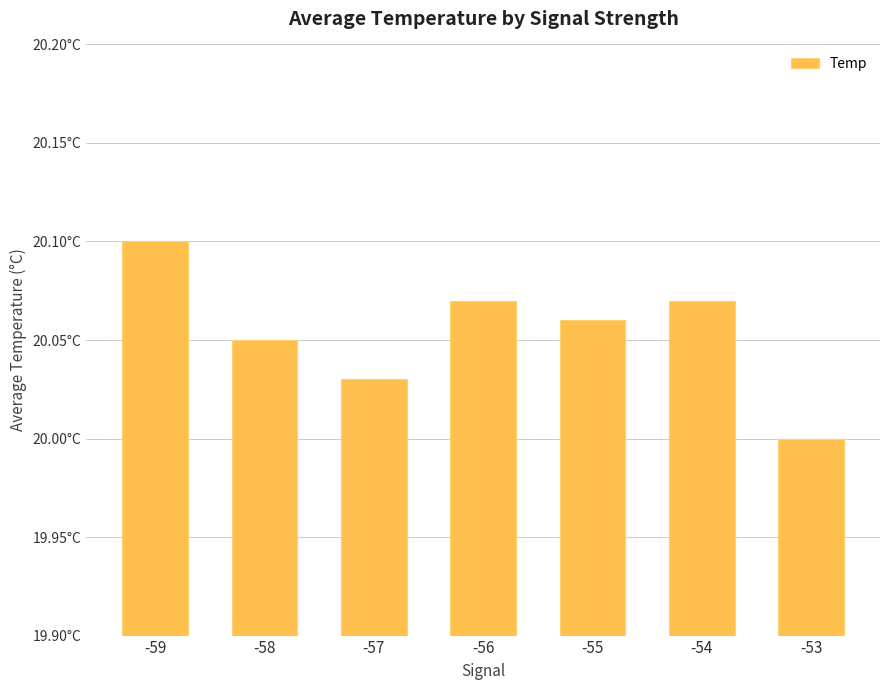

Does the chart contain any negative values?

No